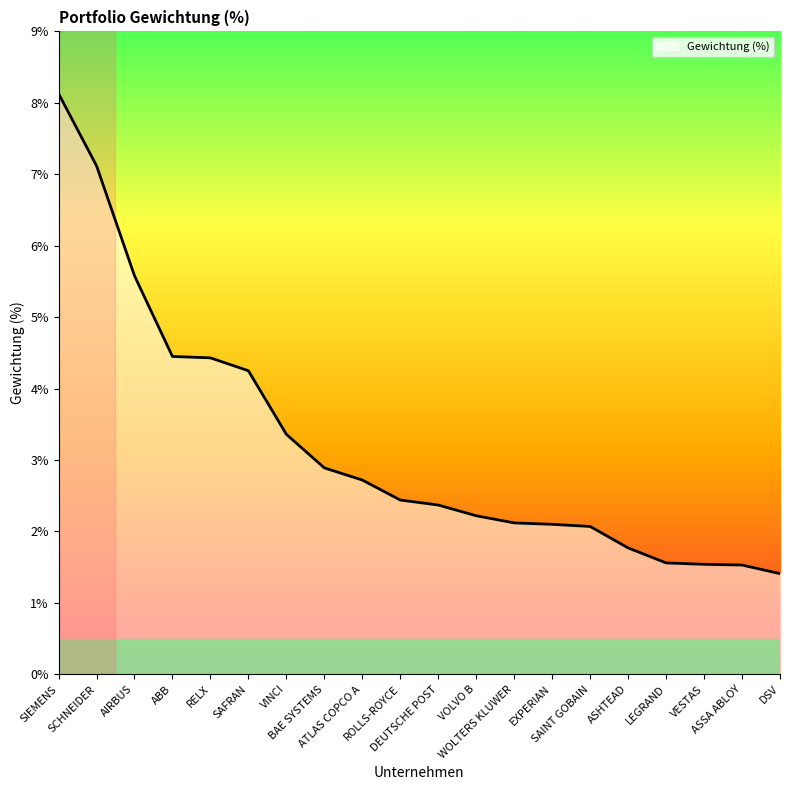

What is the difference between the maximum and minimum values?

6.7